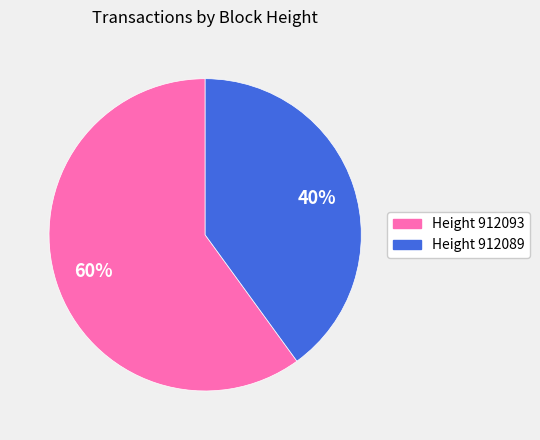

To the nearest percent, what is the difference between the largest and smallest slice percentages?

20%